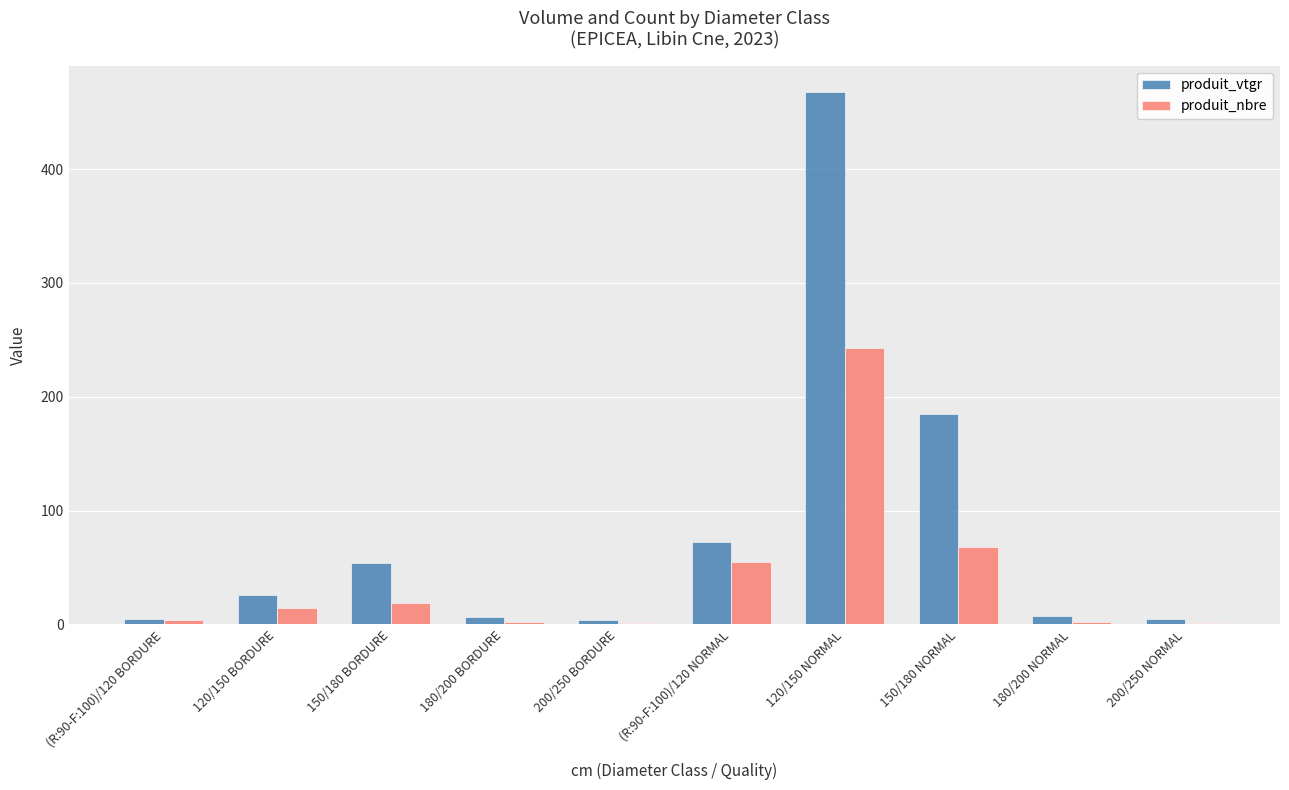

How many distinct data groups are displayed?

2